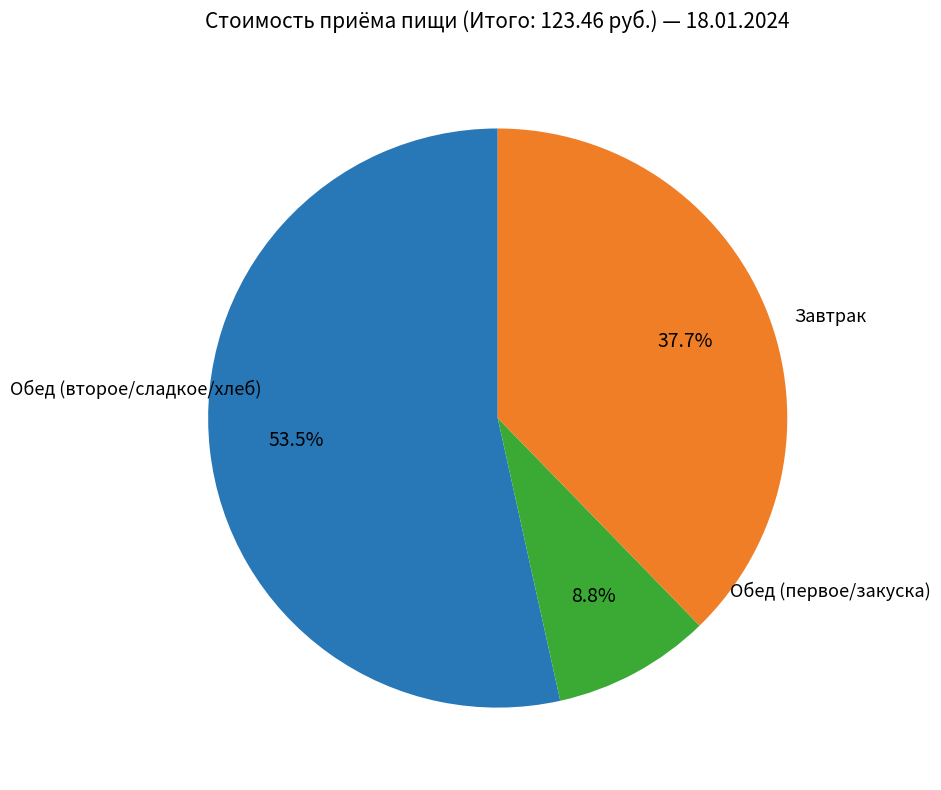

To the nearest percent, what is the difference between the largest and smallest slice percentages?

45%